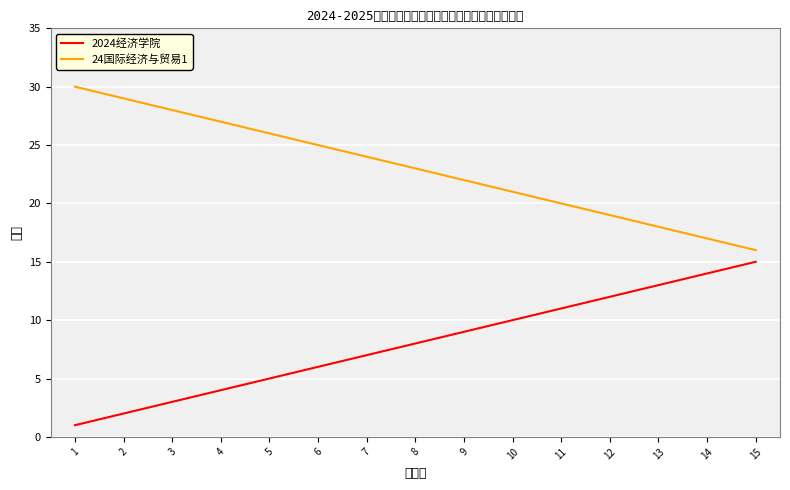

Which series has the largest total across all categories?

24国际经济与贸易1